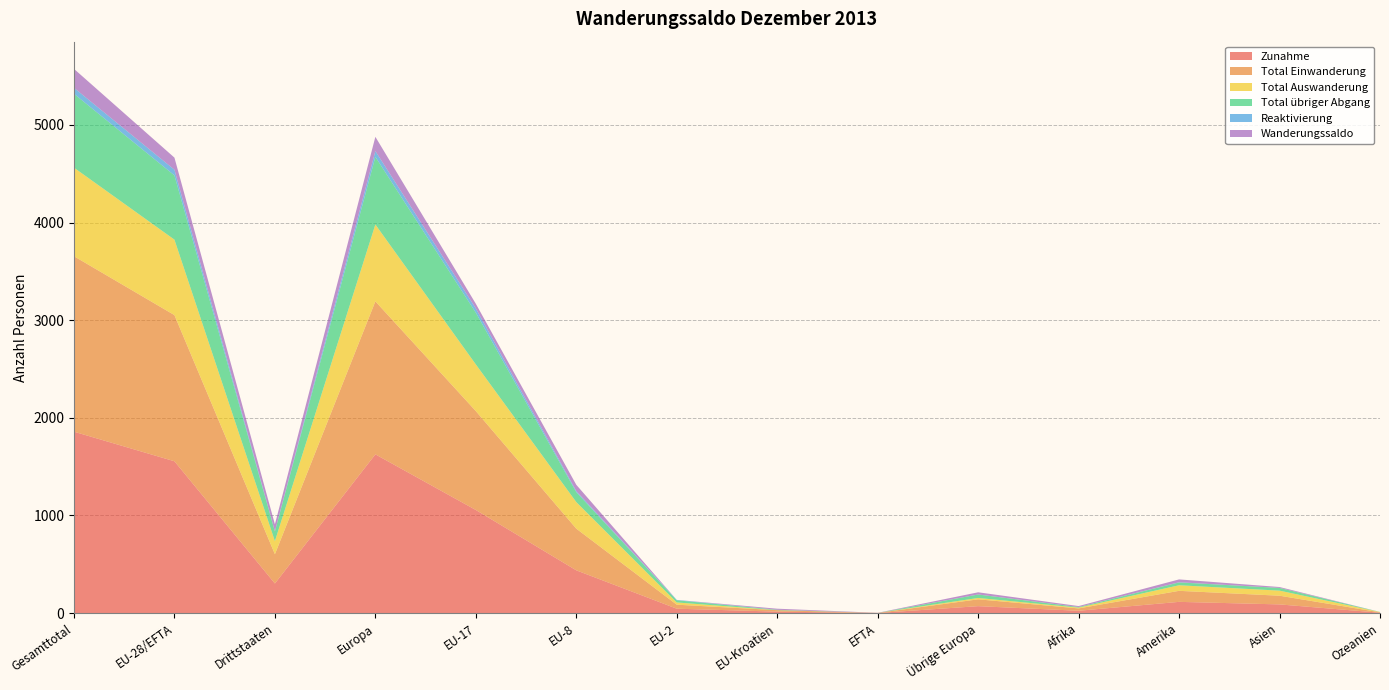

Reading right to left, list all the values displayed in this chart.

Zunahme: 4	89	115	24	71	1	15	45	438	1056	1626	303	1555	1858
Total Einwanderung: 4	89	113	24	70	1	15	41	427	1013	1567	300	1497	1797
Total Auswanderung: 3	52	57	8	14	0	0	23	272	478	787	134	773	907
Total übriger Abgang: 1	28	29	6	35	0	4	22	102	530	693	99	658	757
Reaktivierung: 0	0	2	0	1	0	0	4	11	43	59	3	58	61
Wanderungssaldo: 0	9	29	10	22	1	11	0	64	48	146	70	124	194